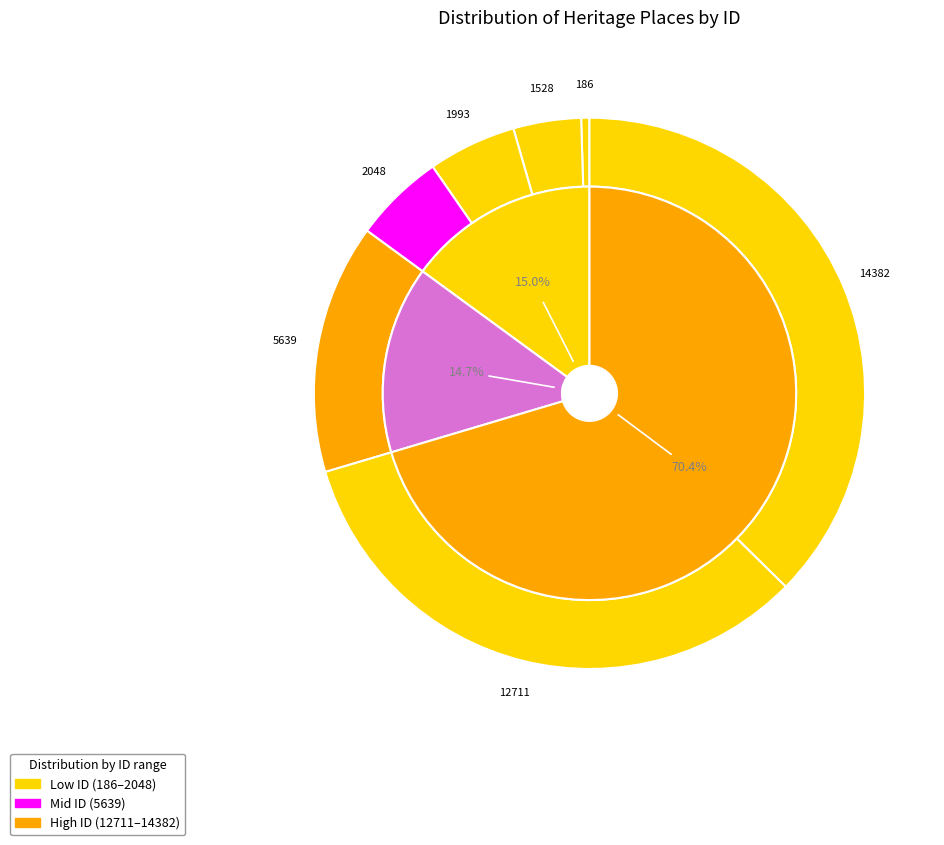

To the nearest percent, what is the difference between the largest and smallest slice percentages?

37%